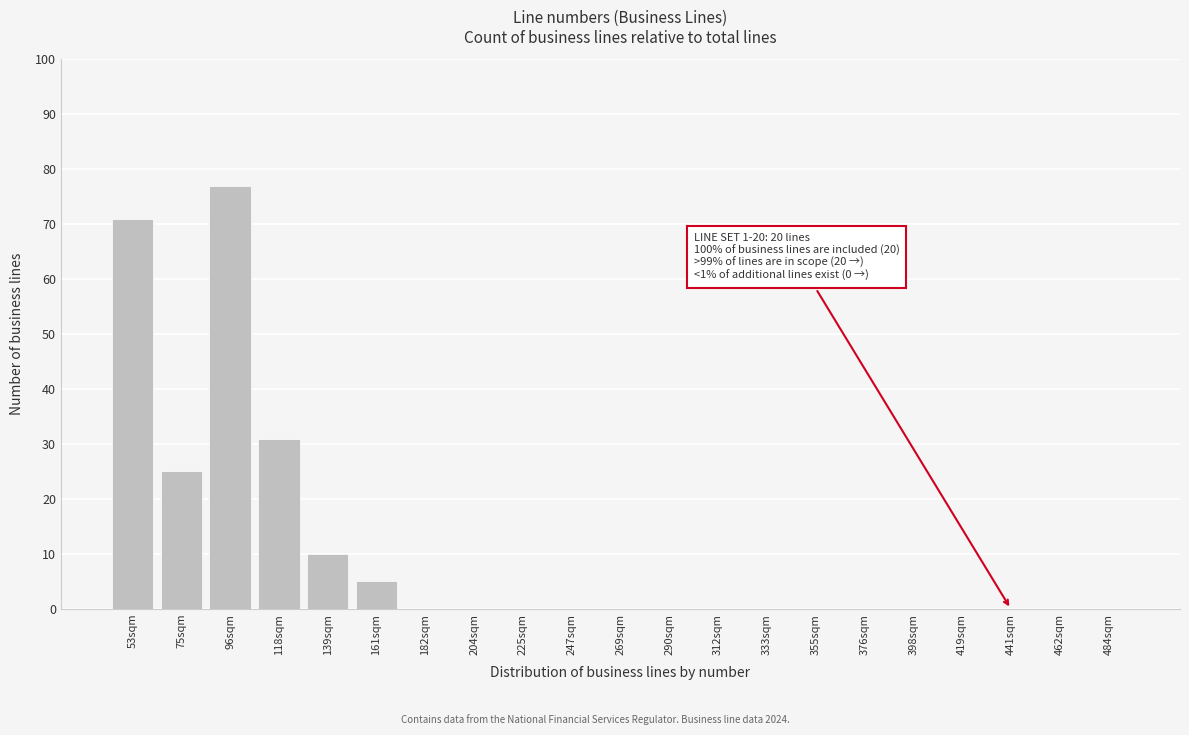

Reading left to right, list all the values displayed in this chart.

53sqm=71	75sqm=25	96sqm=77	118sqm=31	139sqm=10	161sqm=5	182sqm=0	204sqm=0	225sqm=0	247sqm=0	269sqm=0	290sqm=0	312sqm=0	333sqm=0	355sqm=0	376sqm=0	398sqm=0	419sqm=0	441sqm=0	462sqm=0	484sqm=0